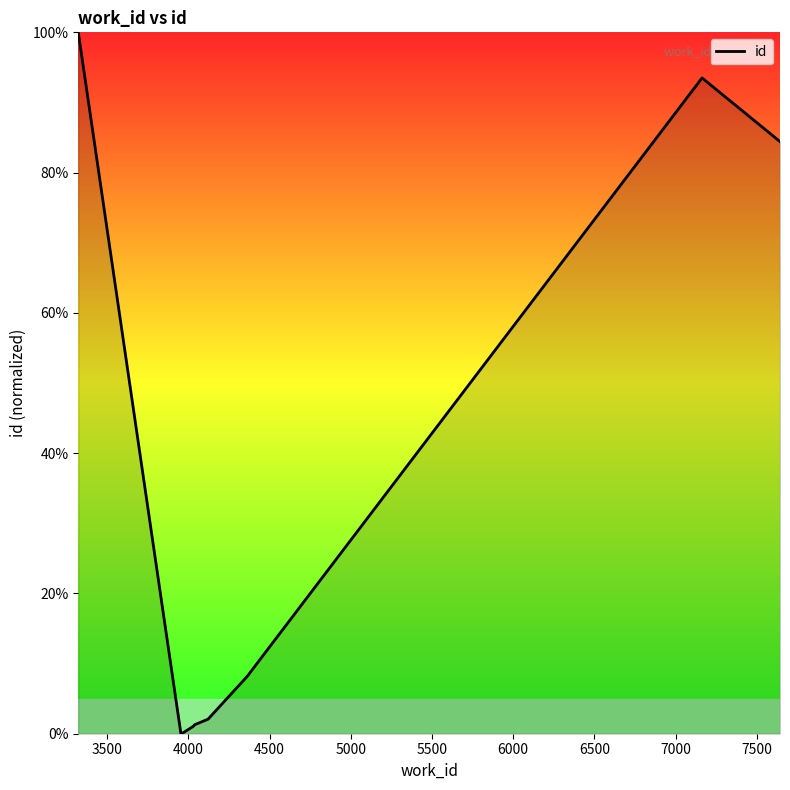

What is the maximum value shown in the chart?

100.0